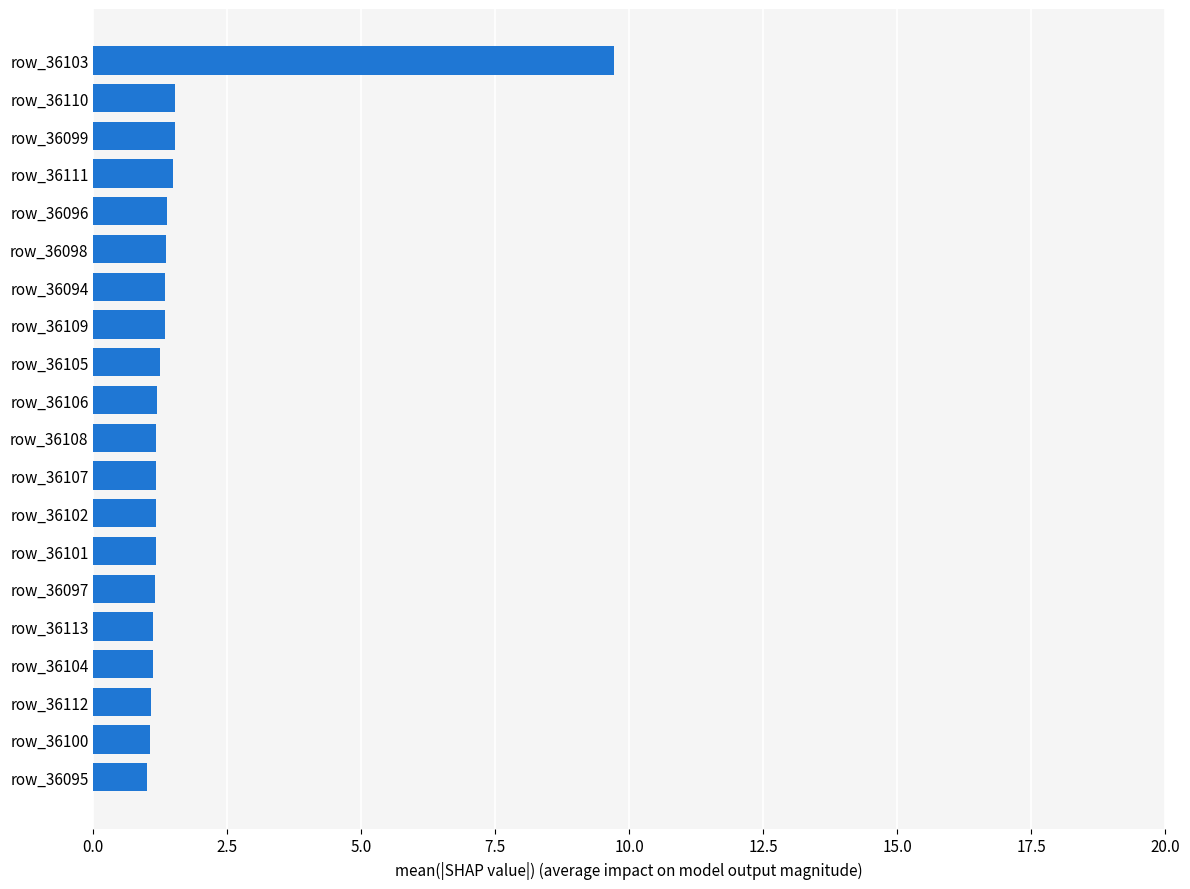

The value at row_36109 is 1.3. True or false?

True